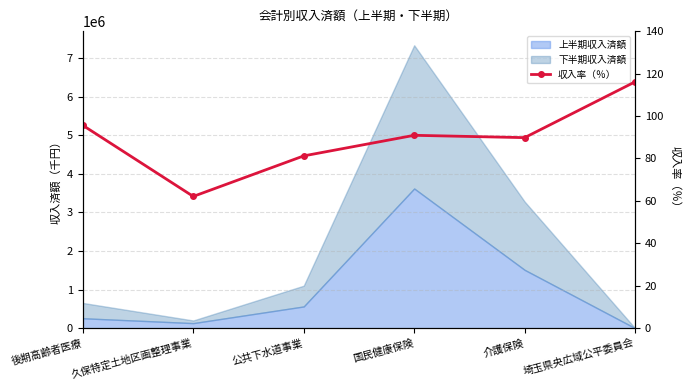

How many points are higher than both their immediate neighbors (excluding endpoints)?

1